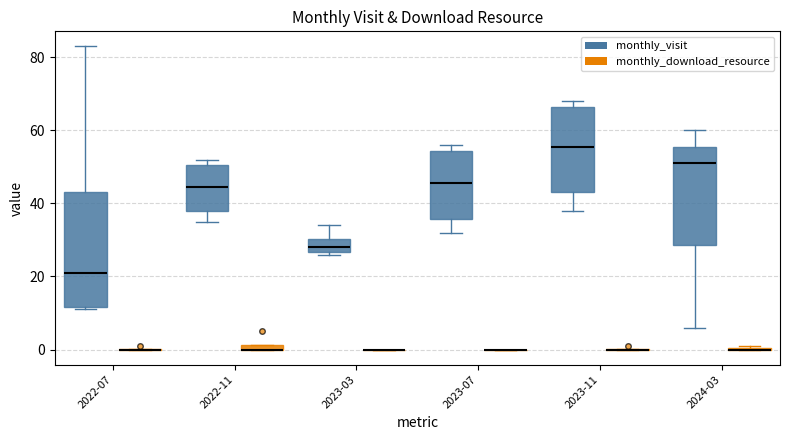

Where is the lower edge of the box for 2023-03 (monthly_visit) on the y-axis? The values are not printed on the chart, so give them approximately, as read against the axis.

26